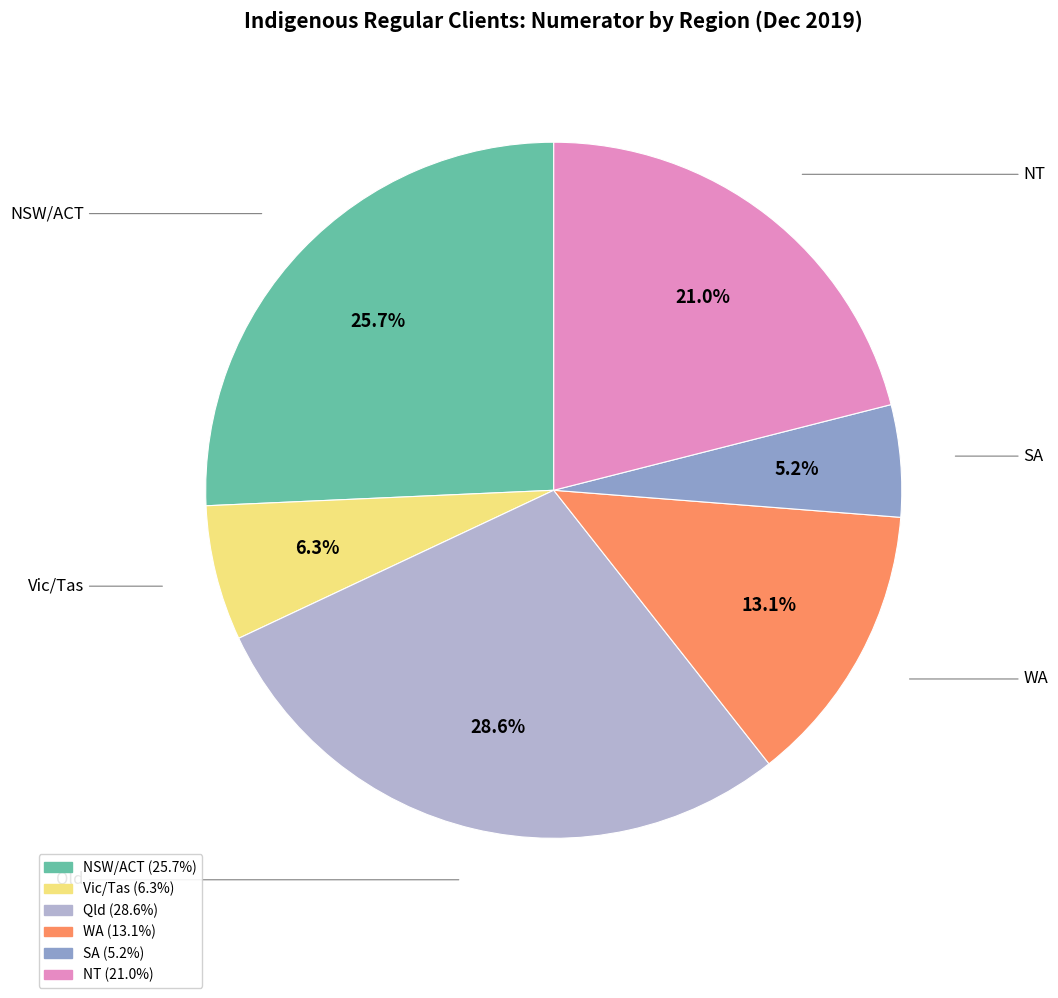

Count the number of slices in the pie.

6